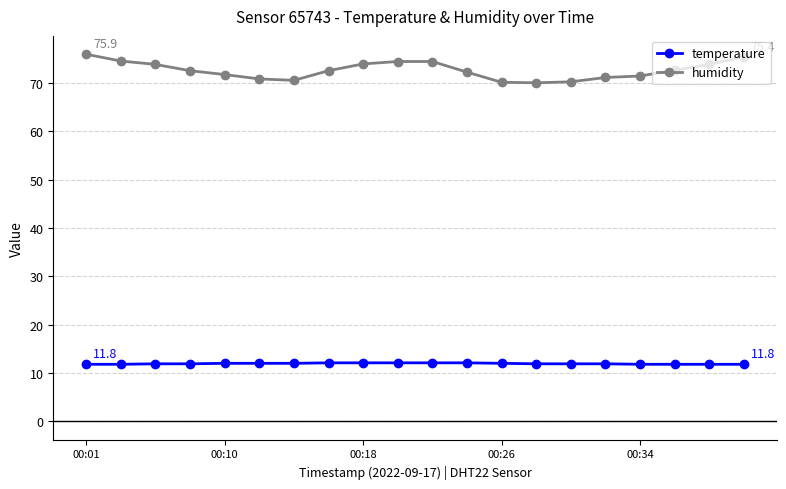

What is the maximum value for humidity?

75.9